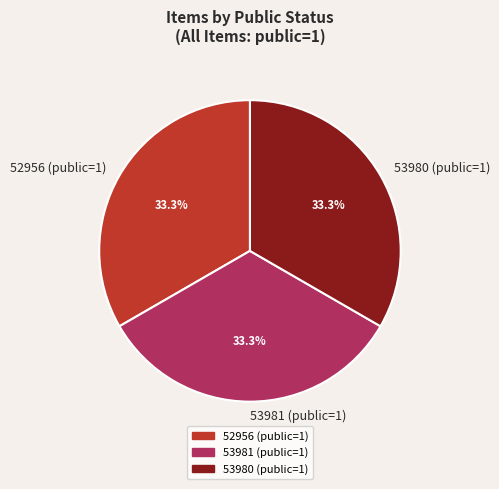

How much of the chart is everything except 53981 (public=1)?

66.7%